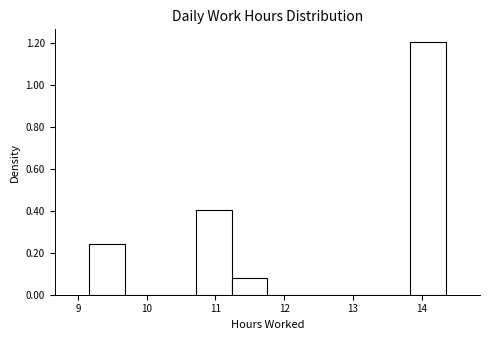

Reading left to right, list every bar in this chart as the range it spans on the x-axis followed by its height. Neither the bar edges nor the heights are printed on the chart, so give them approximately, as read against the axes.

9.2 to 9.7: 0.24
9.7 to 10.2: 0
10.2 to 10.7: 0
10.7 to 11.2: 0.40
11.2 to 11.8: 0.08
11.8 to 12.3: 0
12.3 to 12.8: 0
12.8 to 13.3: 0
13.3 to 13.8: 0
13.8 to 14.4: 1.20